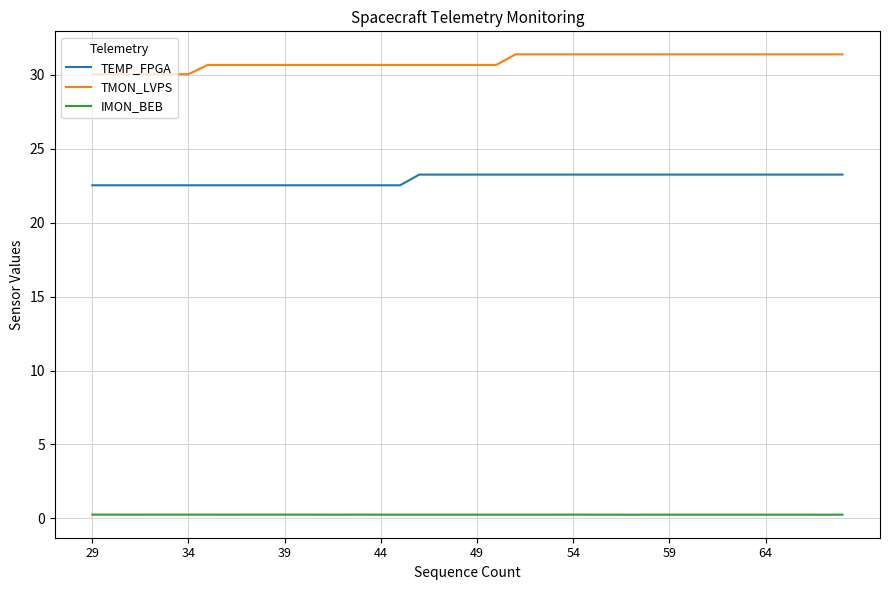

Which series has the widest spread of values?

TMON_LVPS